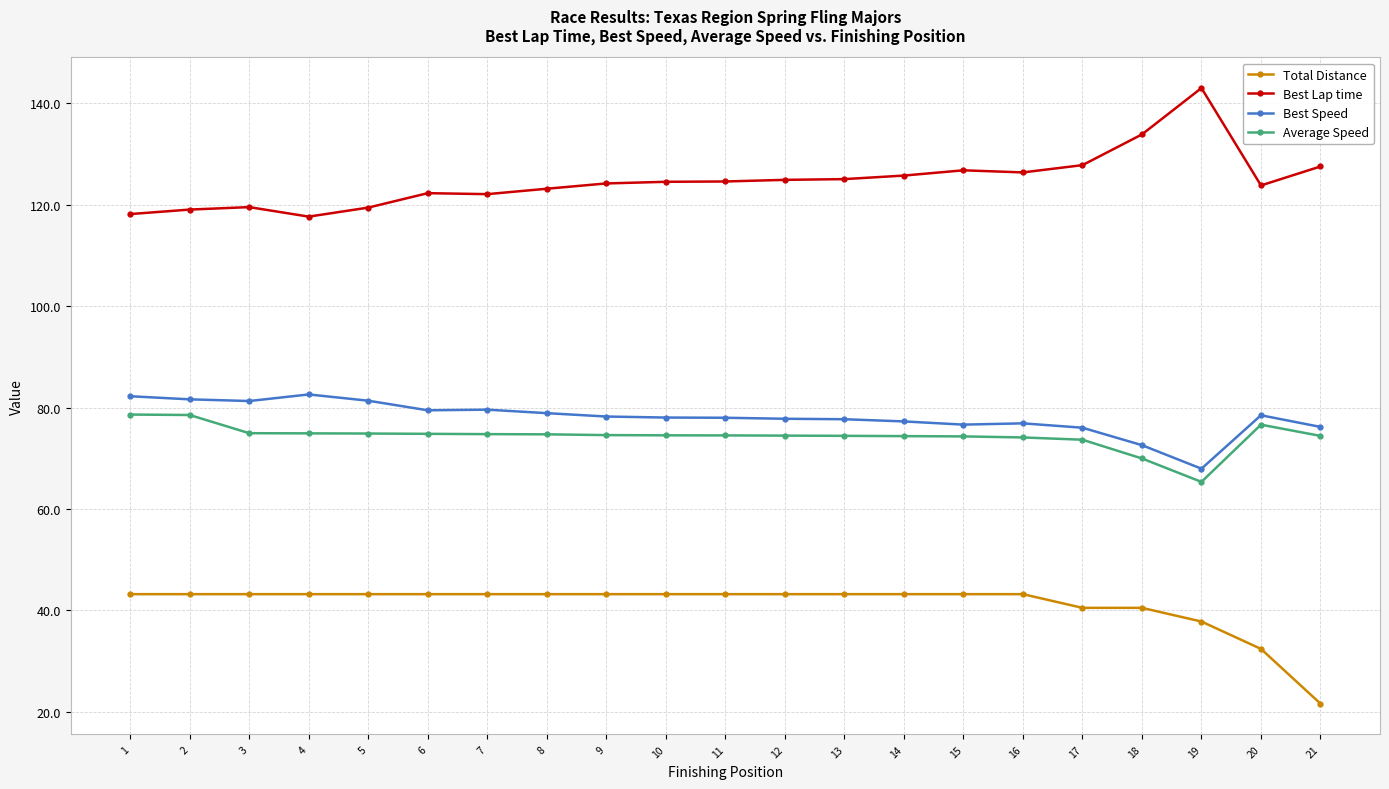

What is the minimum value shown in the chart?

21.6